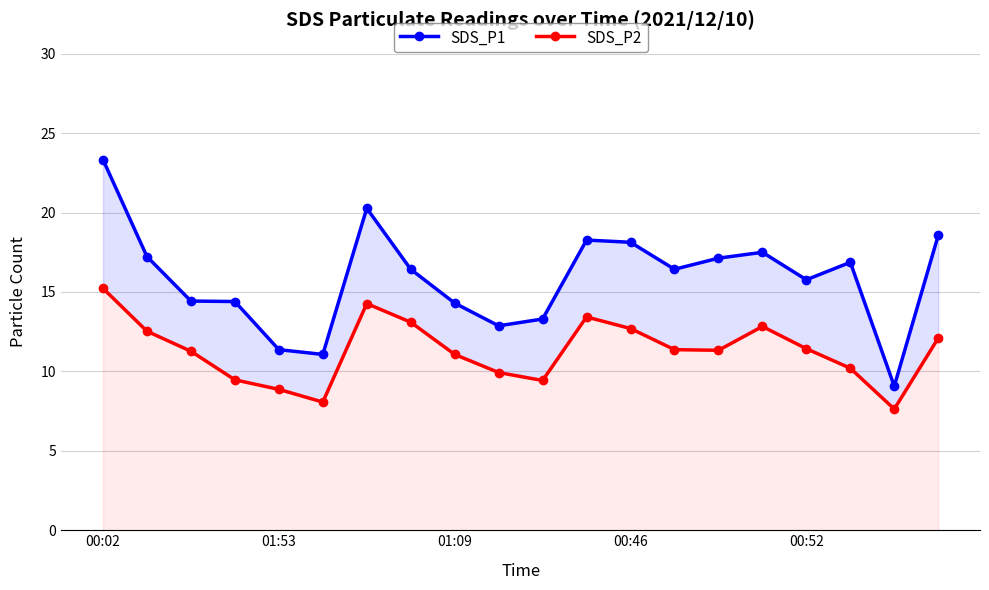

True or false: SDS_P1 has a value of 4.4 at 19.

False